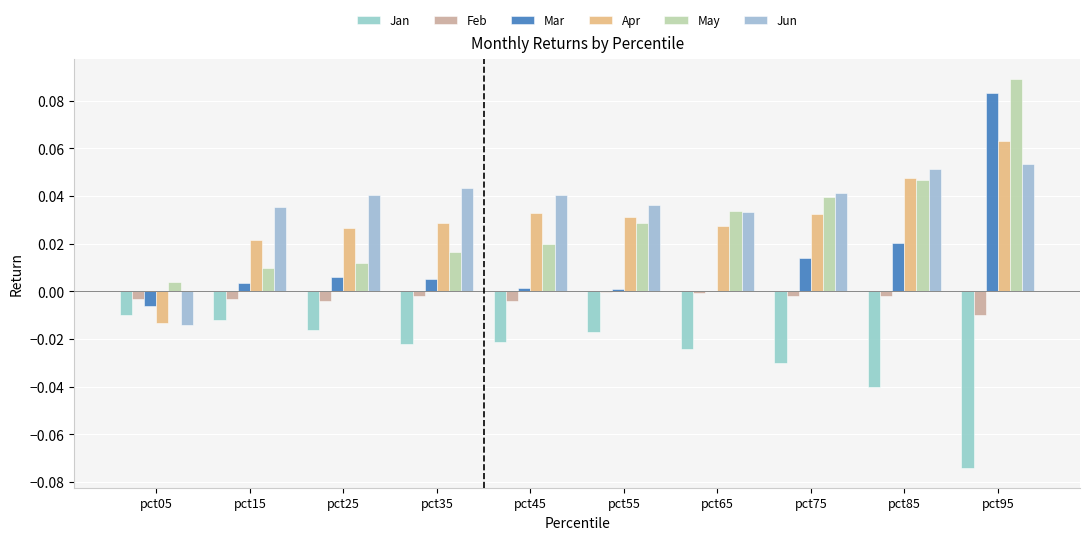

What is the sum of all May values?

0.3